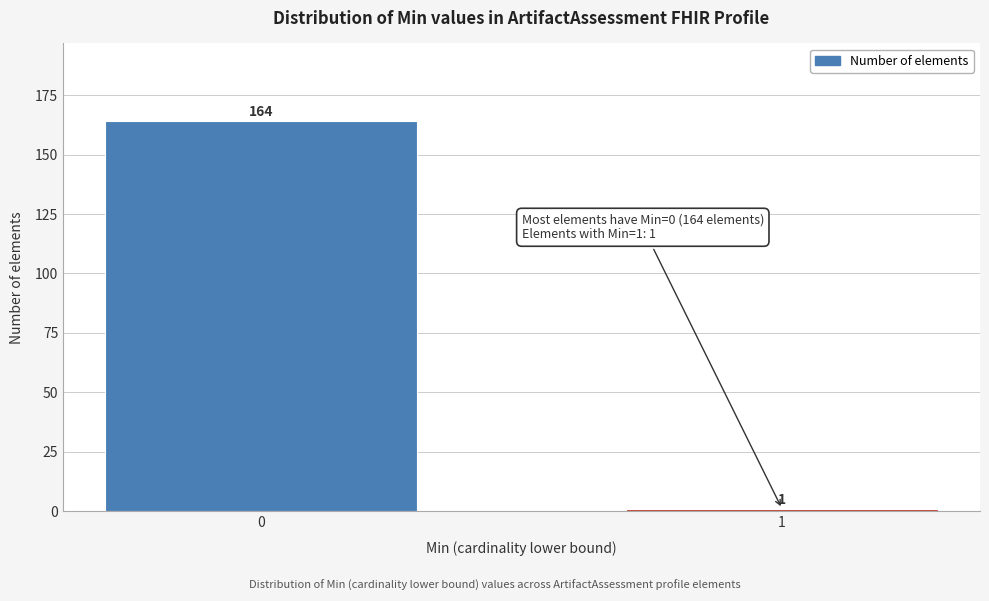

Reading left to right, list all the values displayed in this chart.

0=164	1=1